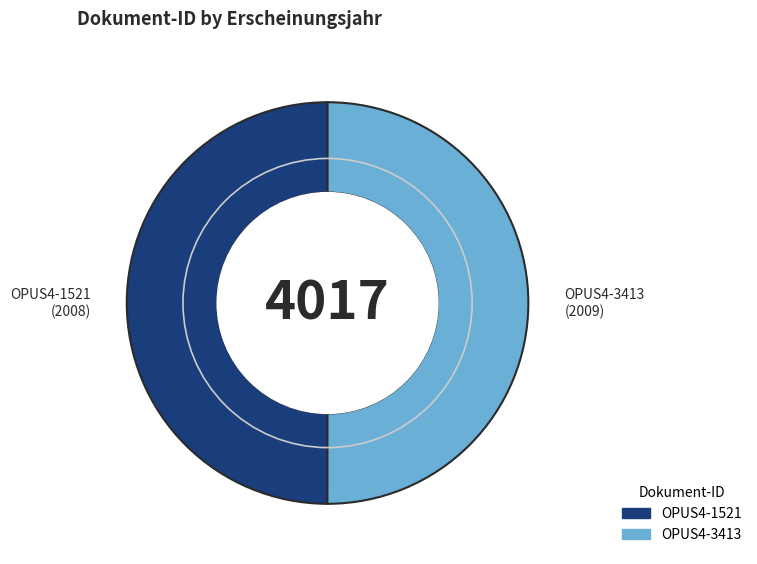

Approximately how many times larger is the value at OPUS4-3413 compared to OPUS4-1521?

1.0